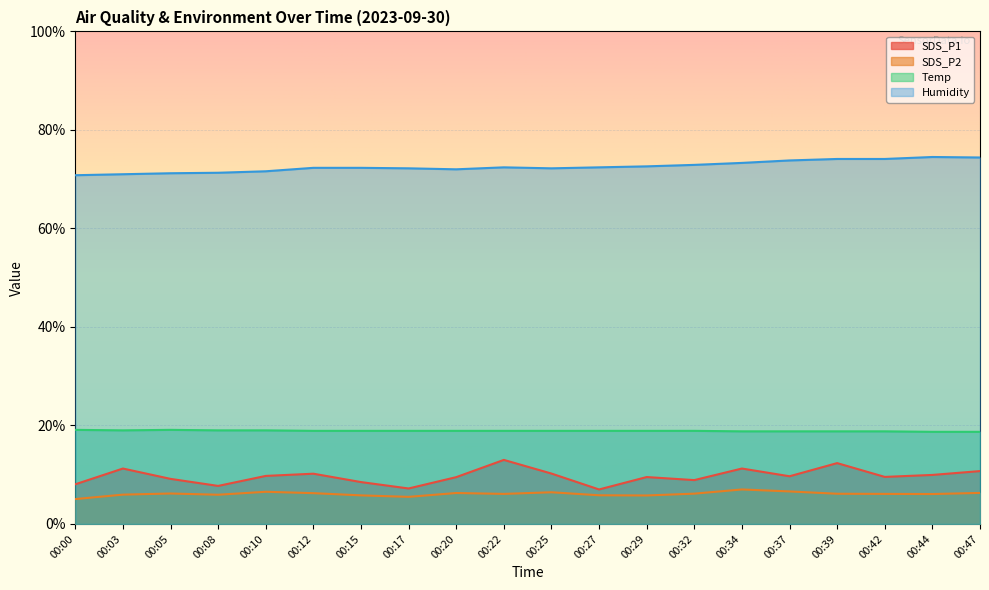

At which label is SDS_P2 closest to 6?

00:03